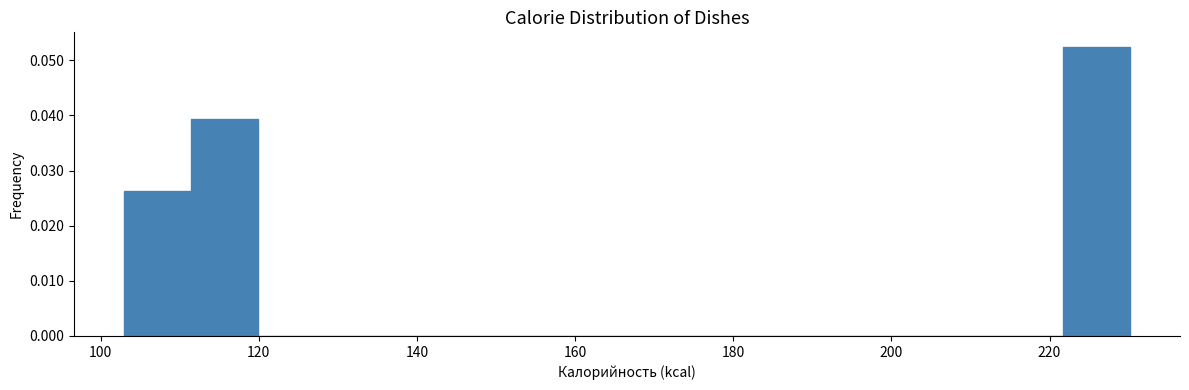

Reading left to right, transcribe this chart: for each bar, give the range it covers on the x-axis and its height. Neither the bar edges nor the heights are printed on the chart, so give them approximately, as read against the axes.

104 to 112: 0.026
112 to 120: 0.039
120 to 128: 0
128 to 136: 0
136 to 146: 0
146 to 154: 0
154 to 162: 0
162 to 170: 0
170 to 180: 0
180 to 188: 0
188 to 196: 0
196 to 204: 0
204 to 214: 0
214 to 222: 0
222 to 230: 0.052